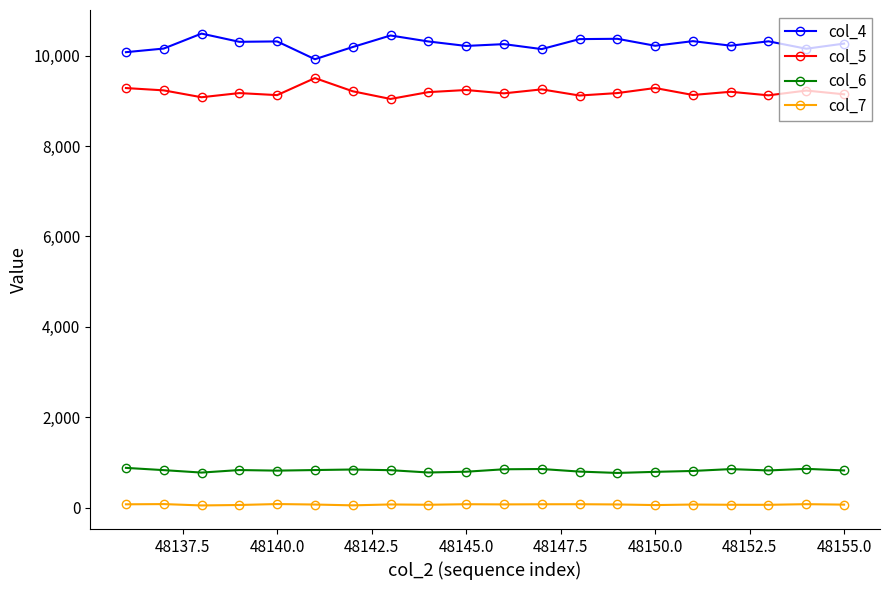

True or false: col_6 and col_5 cross at least once.

False